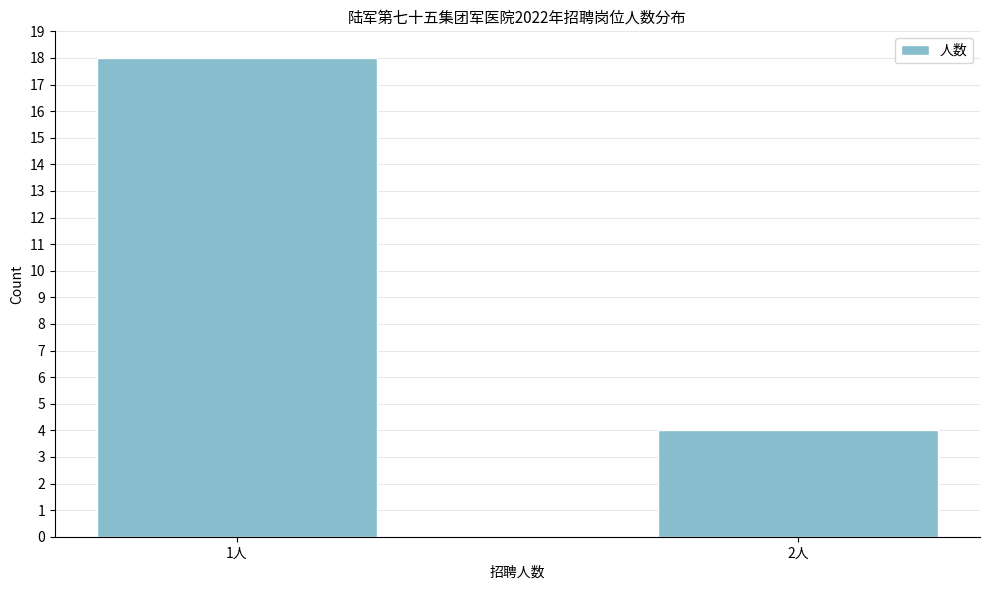

Reading left to right, extract all data points from this chart.

1人=18	2人=4